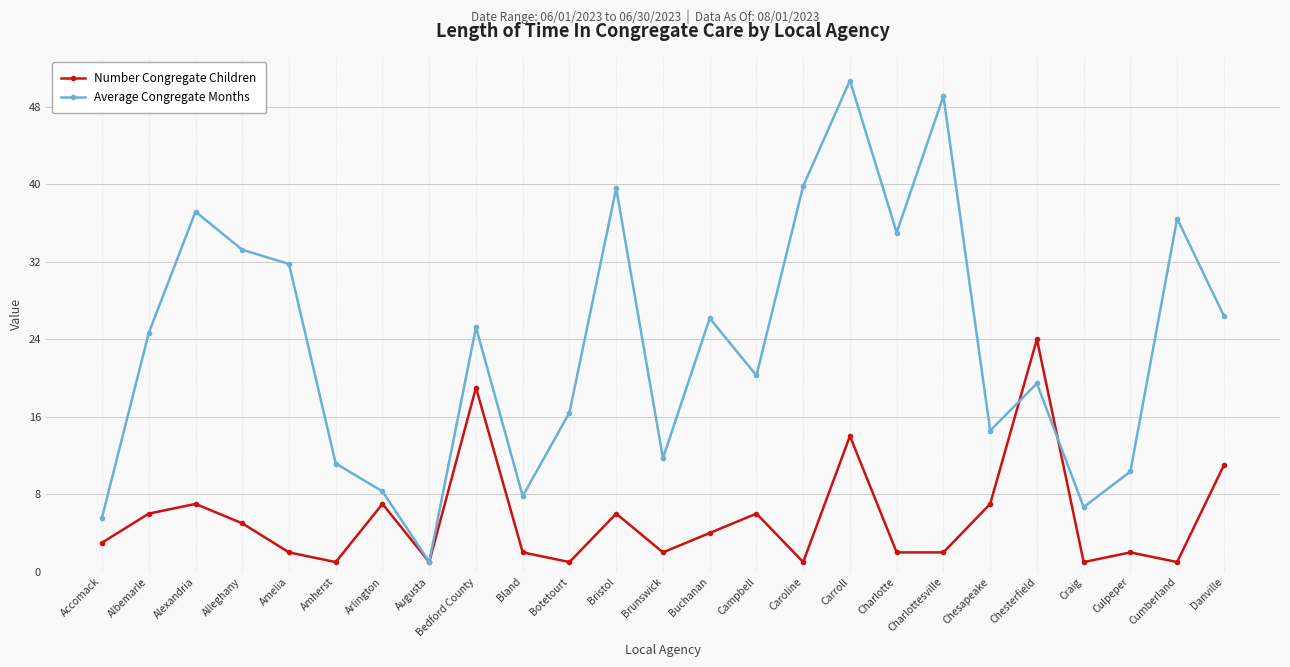

Is it true that Number Congregate Children equals 10.1 at Albemarle?

False